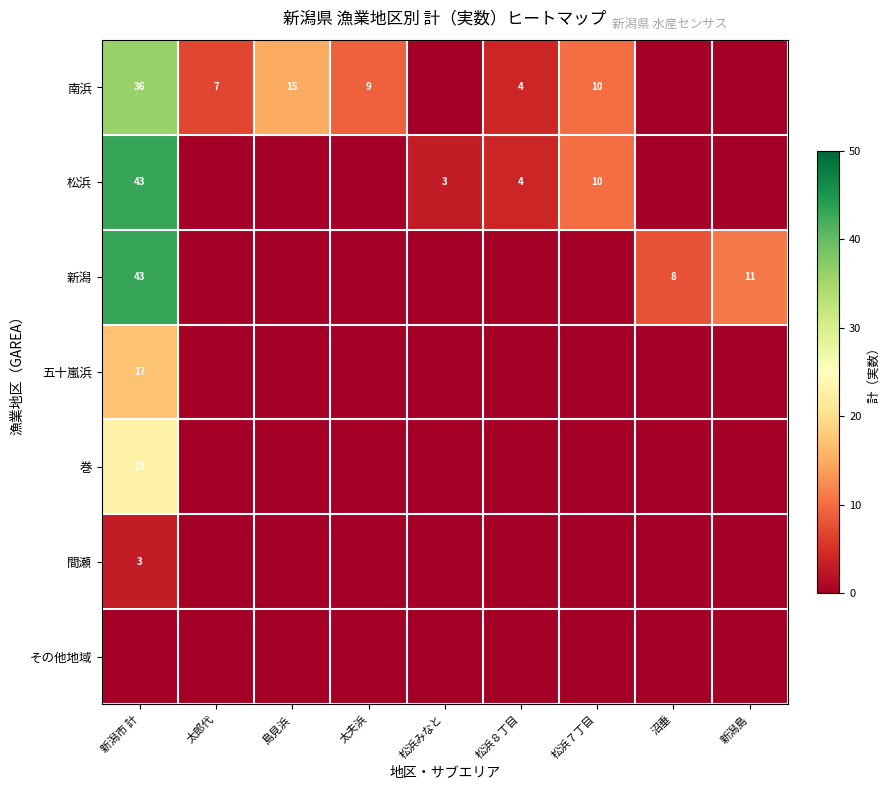

Is the value of 新潟 at 新潟島 greater than the value of 五十嵐浜 at 太夫浜?

Yes